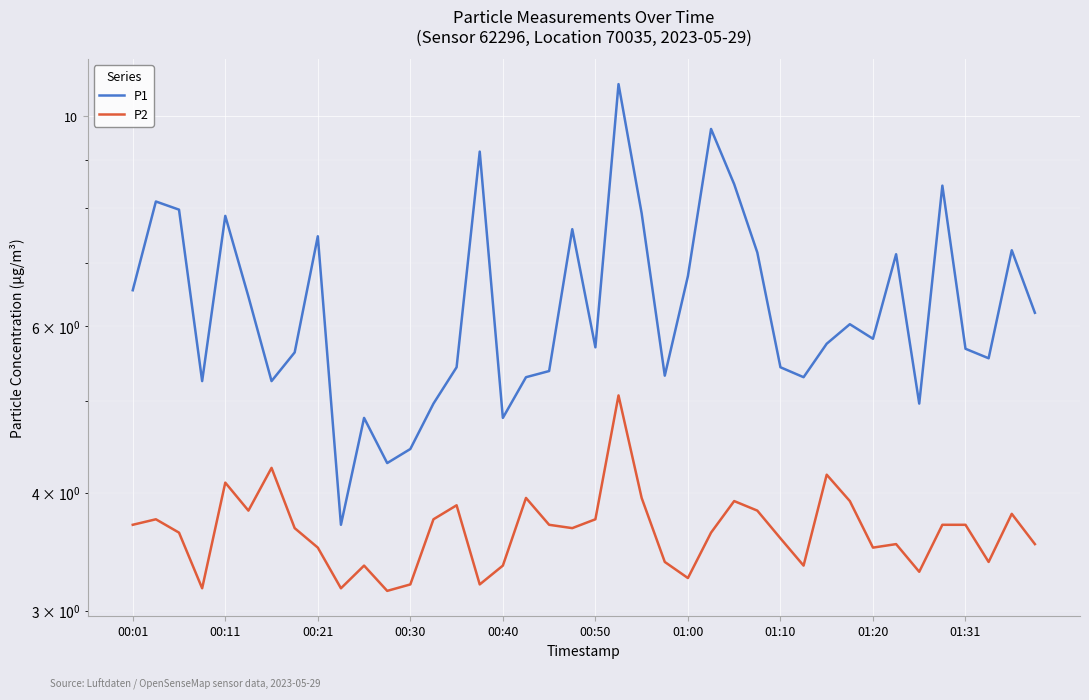

Does the chart display data point markers on the line(s)?

No